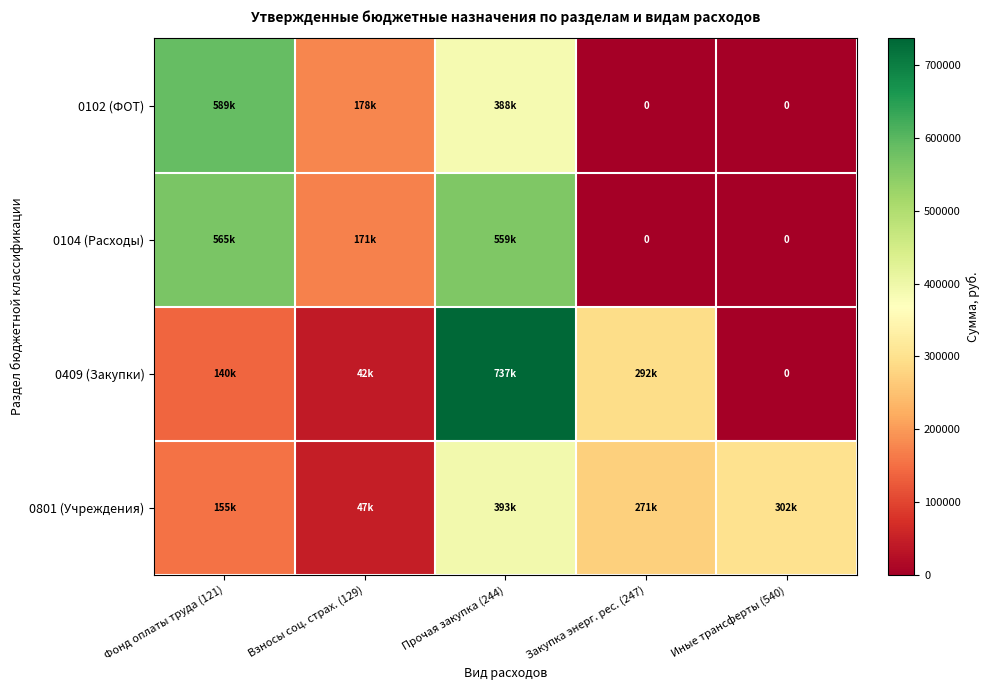

Between Прочая закупка (244) and Закупка энерг. рес. (247), which is larger?

Прочая закупка (244)